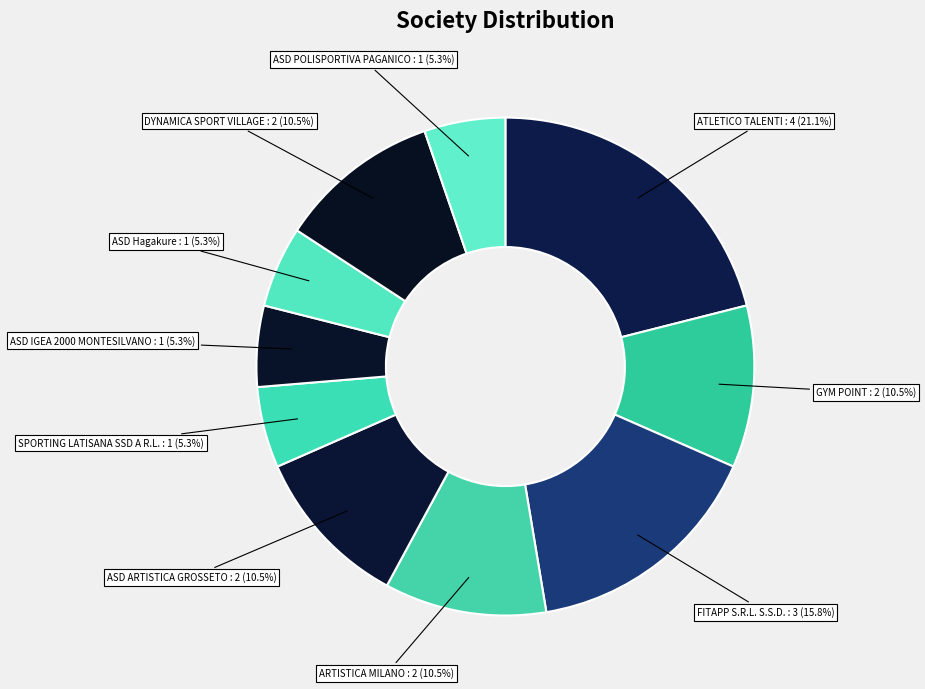

To the nearest percent, what is the combined percentage of ASD Hagakure and GYM POINT?

16%